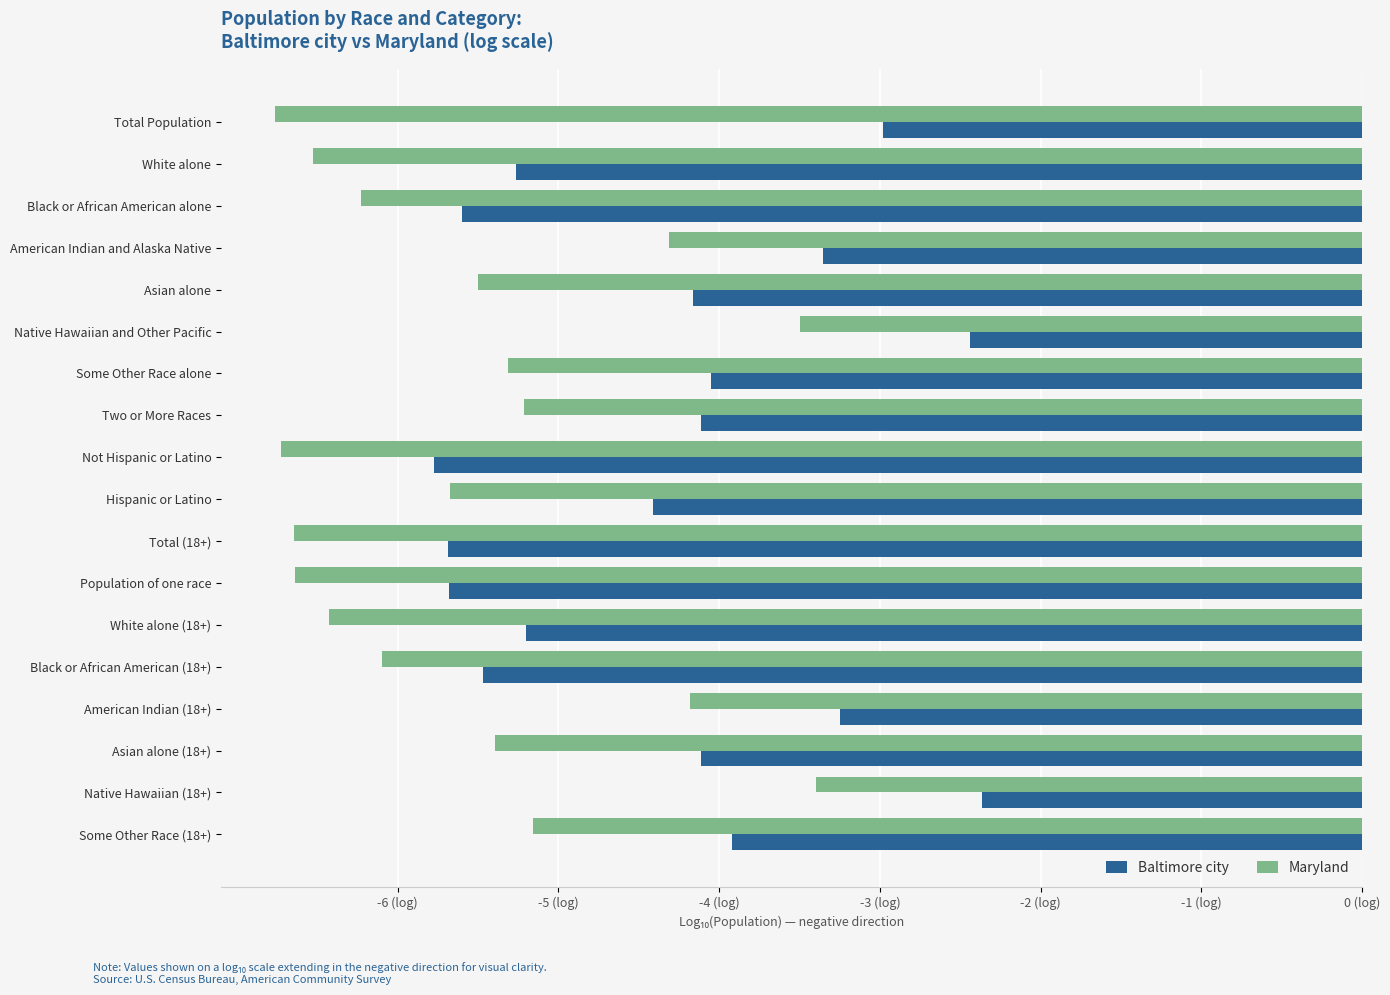

Reading left to right, list all the values displayed in this chart.

Baltimore city: -3.0	-5.3	-5.6	-3.4	-4.2	-2.4	-4.1	-4.1	-5.8	-4.4	-5.7	-5.7	-5.2	-5.5	-3.2	-4.1	-2.4	-3.9
Maryland: -6.8	-6.5	-6.2	-4.3	-5.5	-3.5	-5.3	-5.2	-6.7	-5.7	-6.6	-6.6	-6.4	-6.1	-4.2	-5.4	-3.4	-5.2